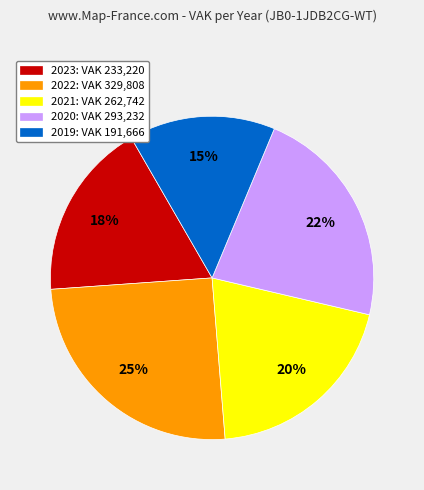

Does any single category account for the majority?

No